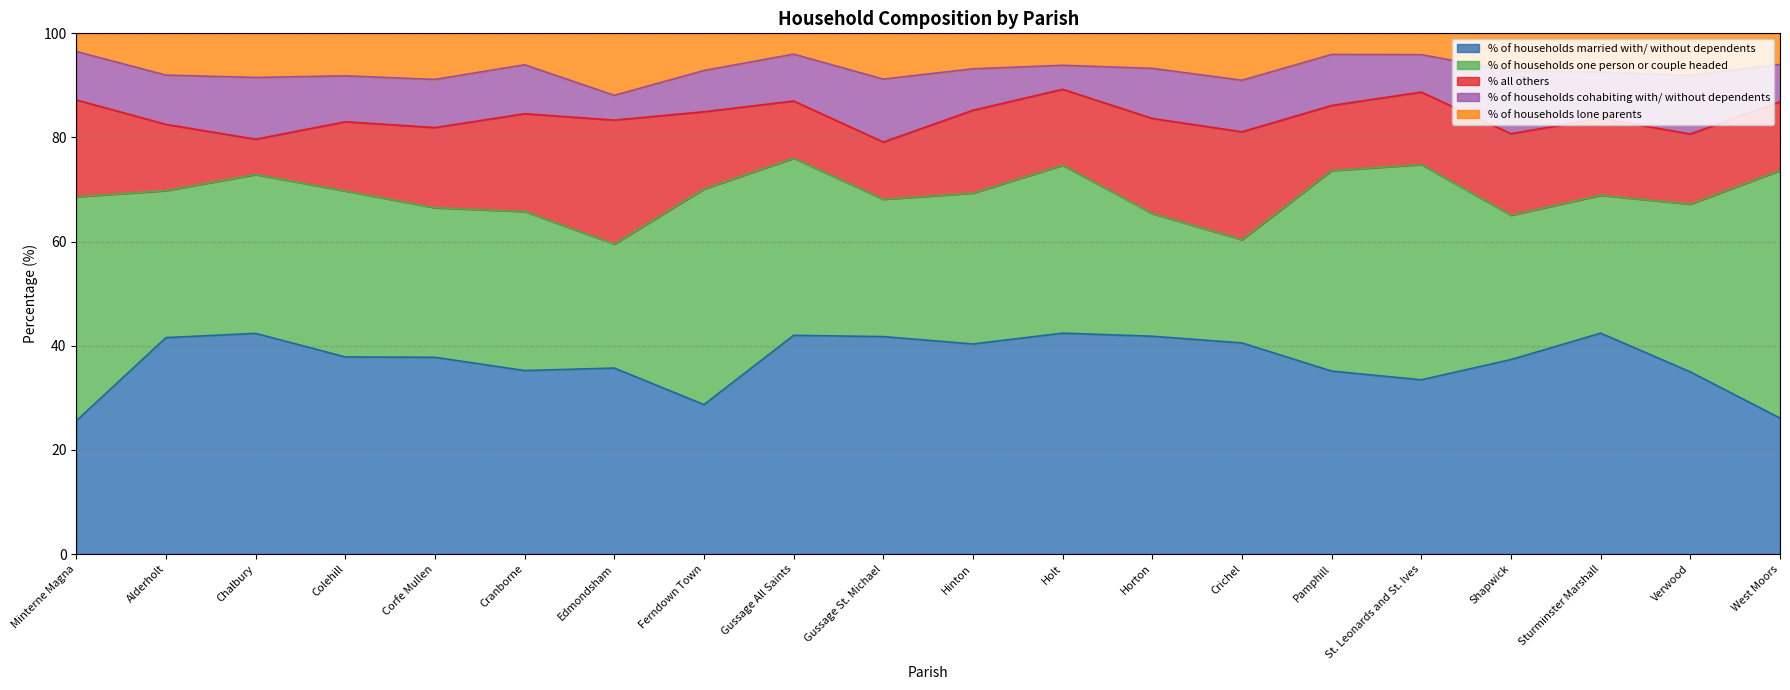

What is the average value of the % of households cohabiting with/ without dependents series?

9.0